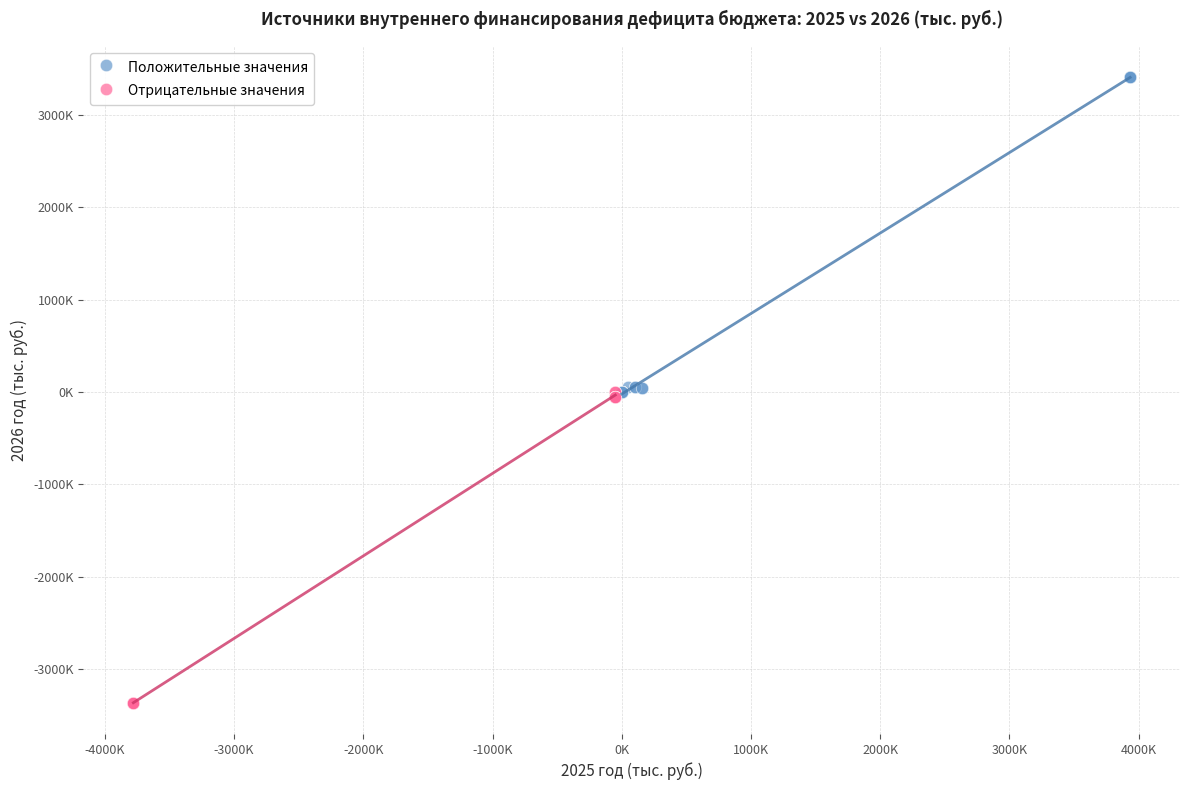

Which series contains the lowest Y value?

Отрицательные значения